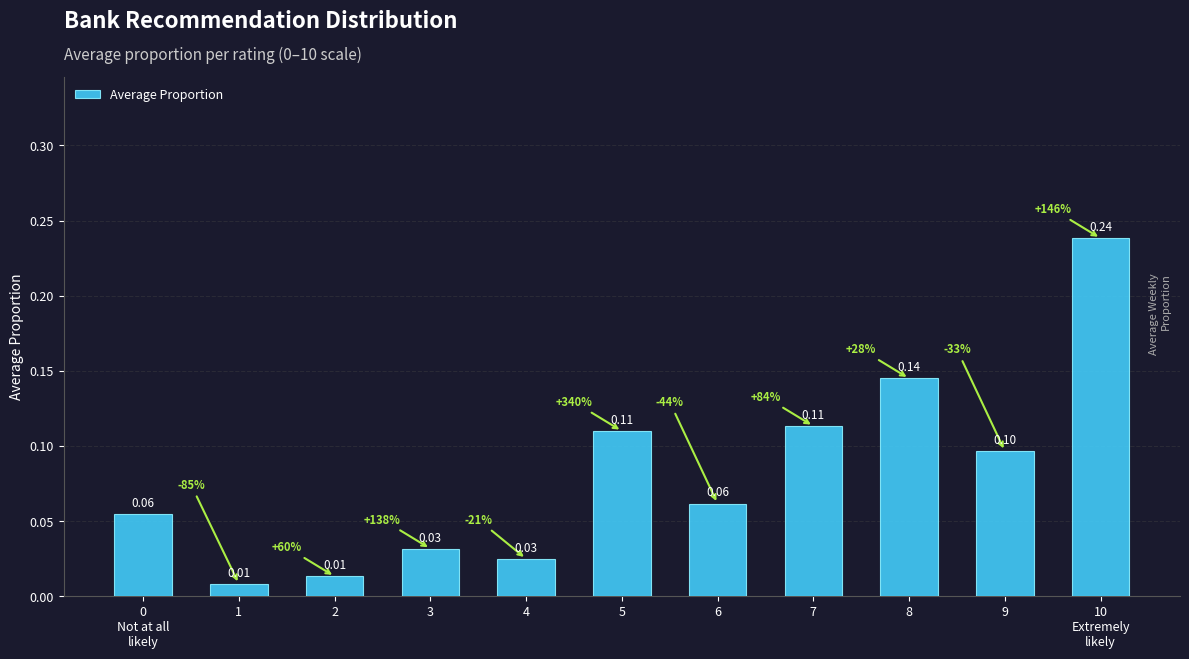

True or false: the data shows 0.1 at 7.

True